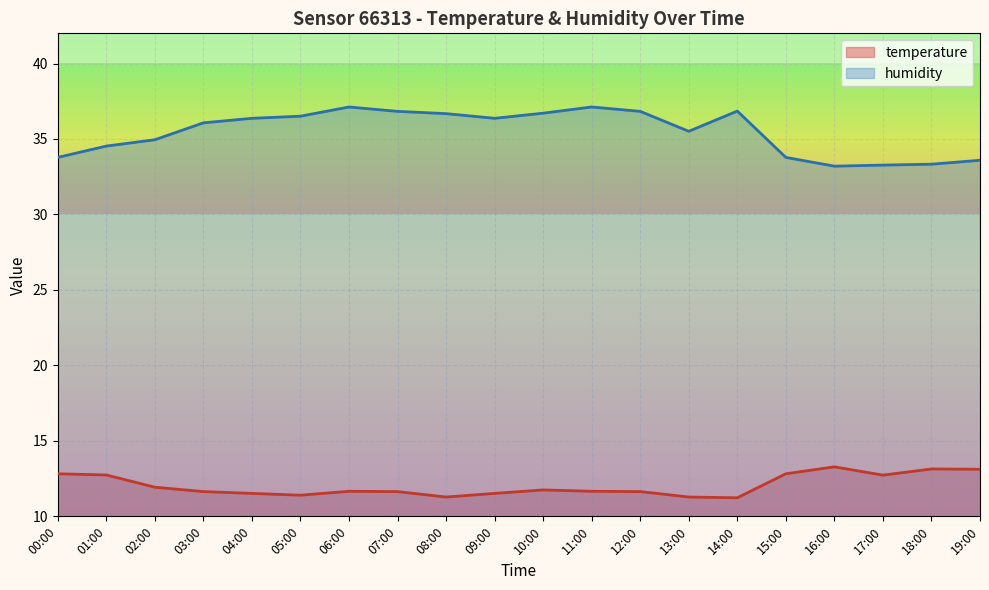

List the labels in order of humidity value, smallest first.

16:00, 17:00, 18:00, 19:00, 00:00, 15:00, 01:00, 02:00, 13:00, 03:00, 04:00, 09:00, 05:00, 08:00, 10:00, 07:00, 12:00, 14:00, 06:00, 11:00